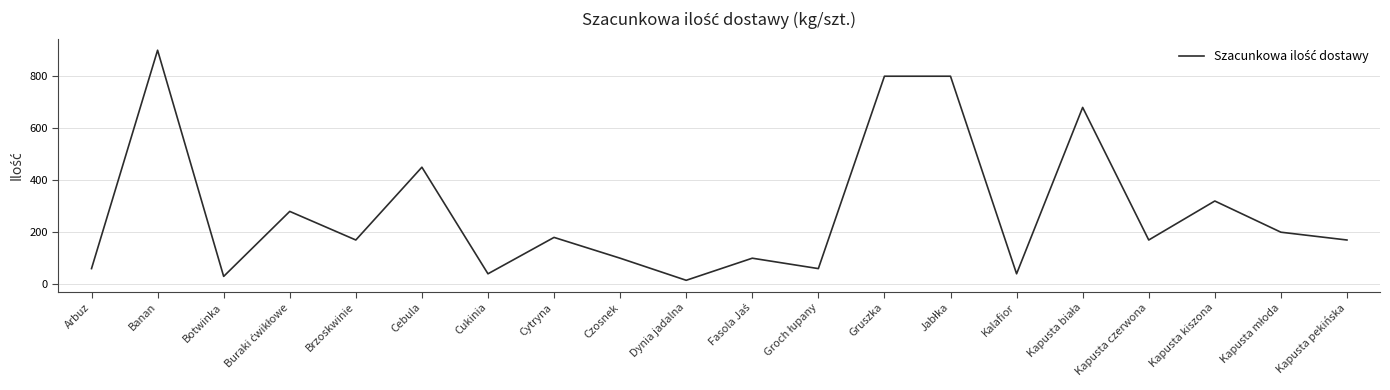

Is it true that the value at Arbuz is 60?

True